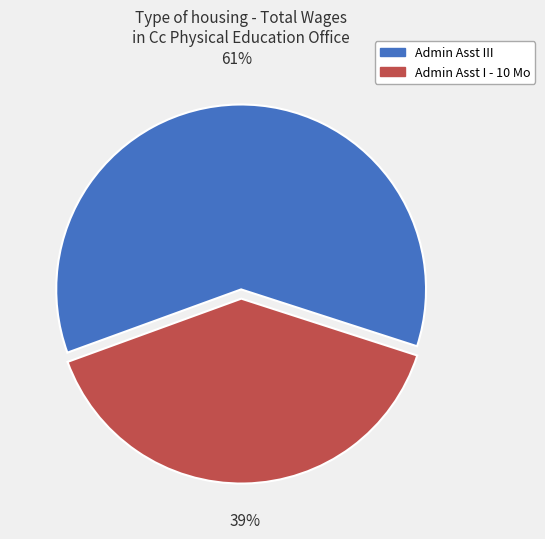

Does any single category account for the majority?

Yes